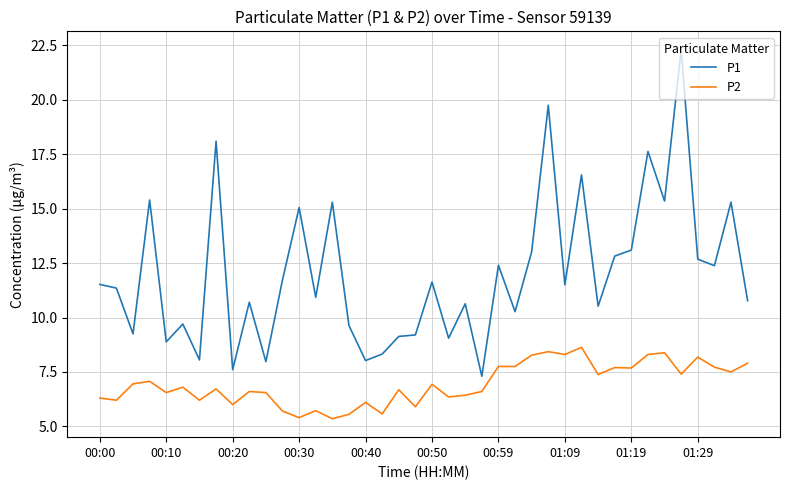

What is the highest value of the P2 series?

8.6